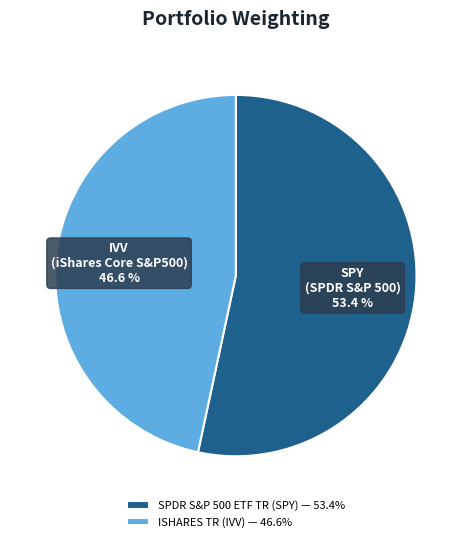

What is the smallest slice in the pie chart?

ISHARES TR